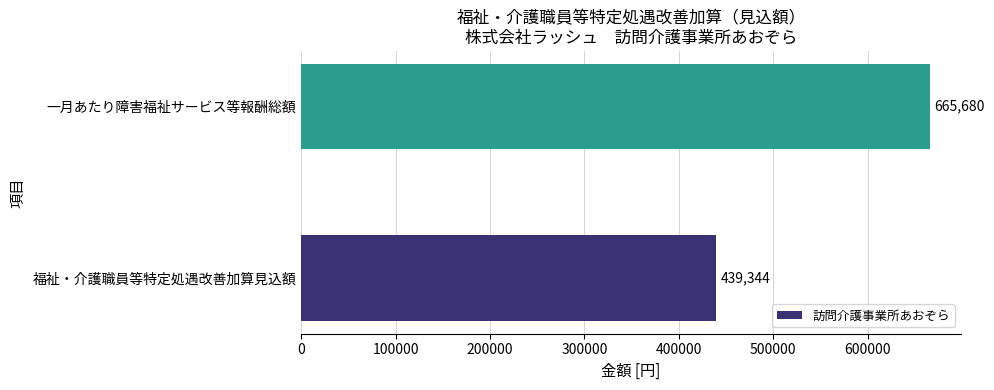

How many bars are there in total?

2